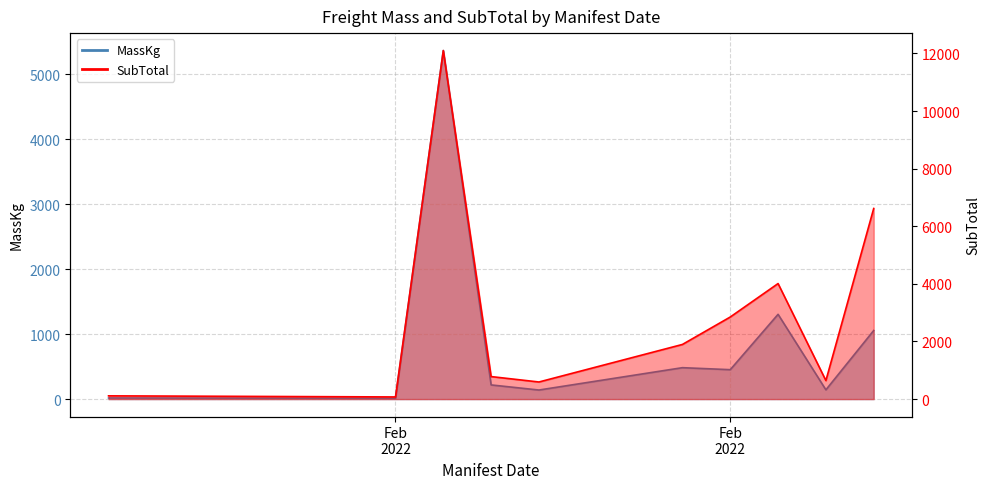

Reading left to right, extract all data points from this chart.

MassKg: 17.0	13.0	5363.0	218.0	139.5	483.4	452.6	1304.4	142.6	1055.4
SubTotal: 112.8	74.4	12101.6	781.5	593.9	1897.1	2849.9	4011.5	643.1	6617.3